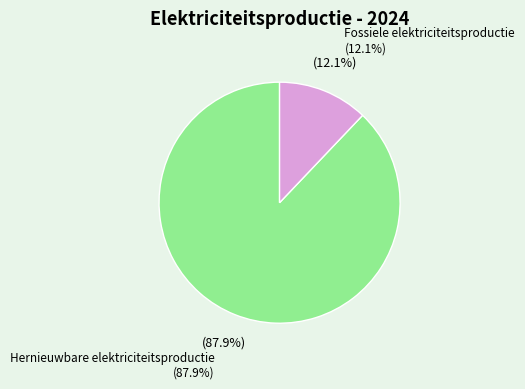

Is there any slice that represents more than half of the pie?

Yes